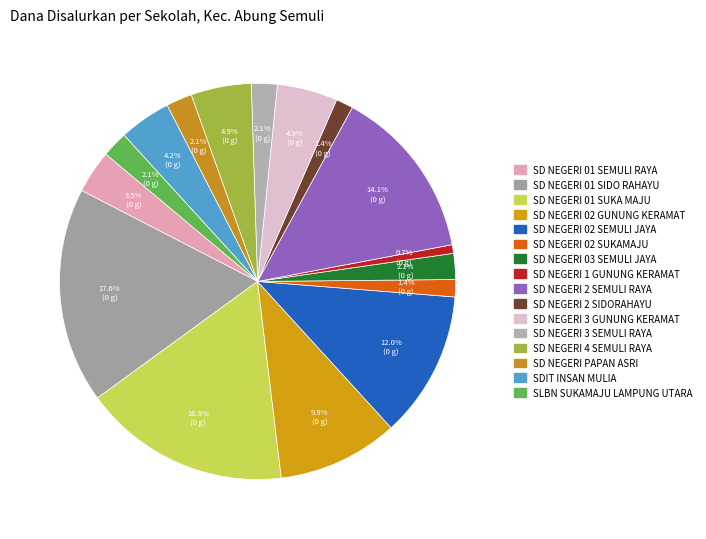

Count the number of slices in the pie.

16